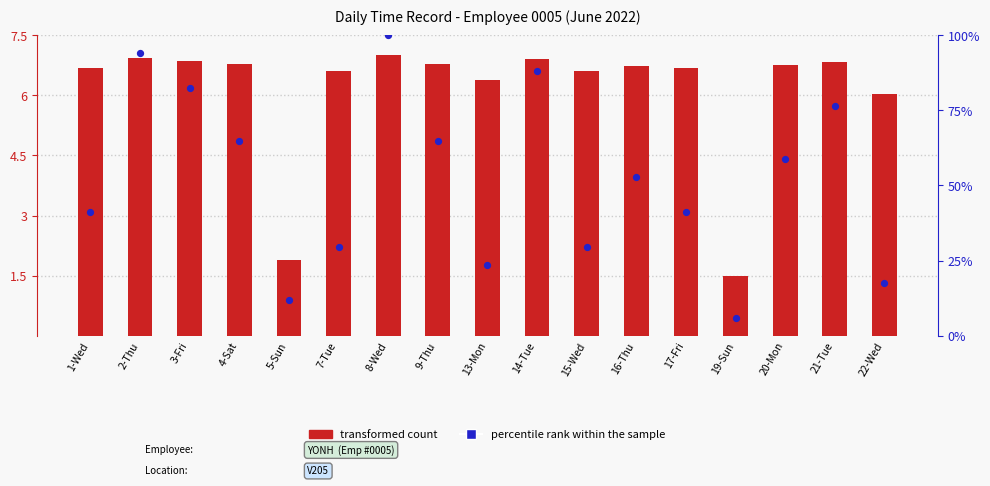

Which series has the largest Y range (max minus min)?

percentile rank within the sample